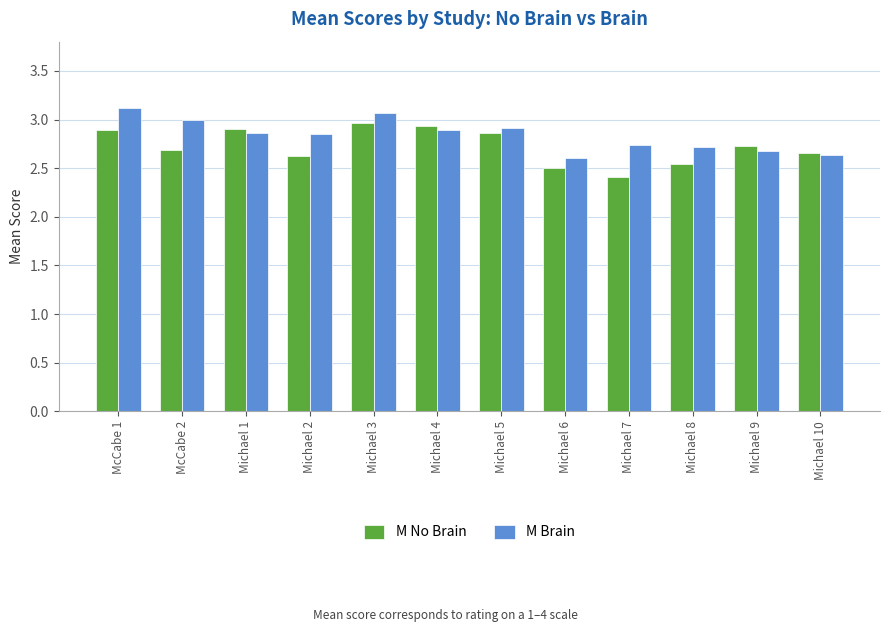

What is the total value across all series at McCabe 1?

6.0